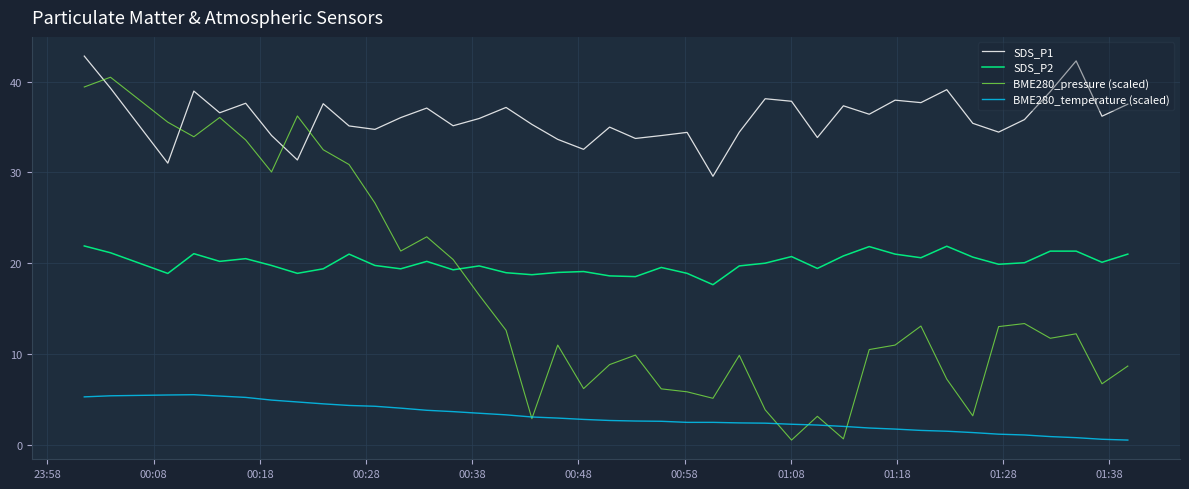

Rank the series by their maximum value, from highest to lowest.

SDS_P1, BME280_pressure (scaled), SDS_P2, BME280_temperature (scaled)